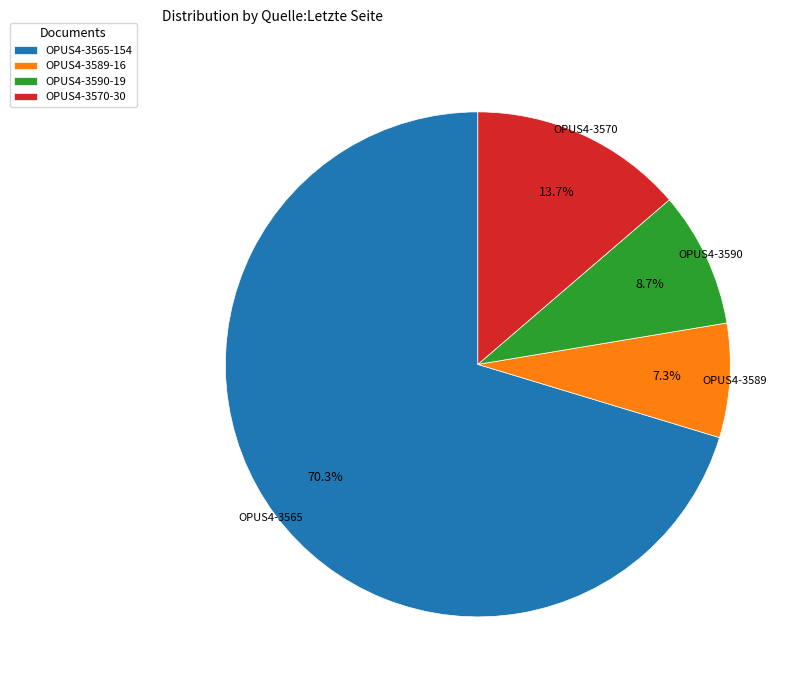

How many slices are in this pie chart?

4